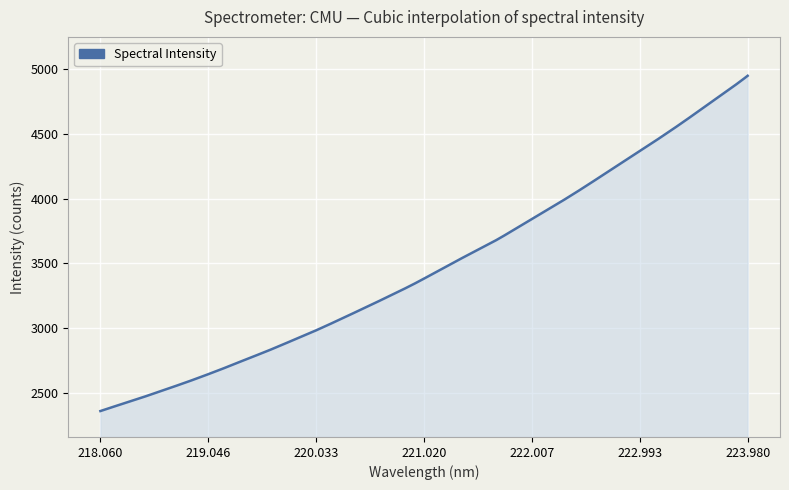

What is the difference between the maximum and minimum values?

2586.9